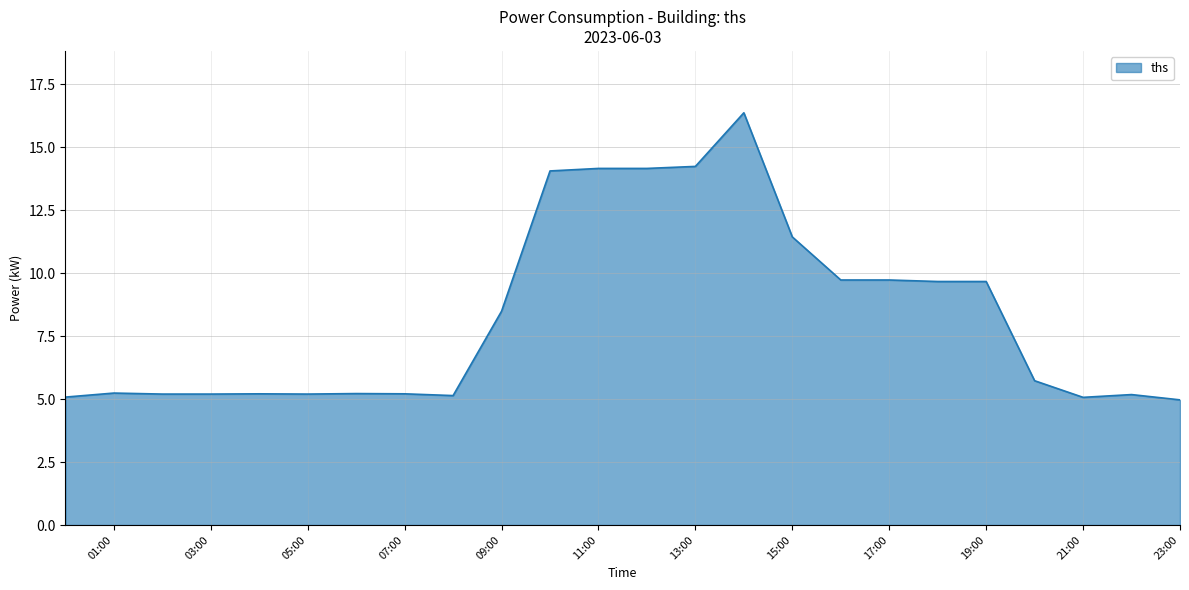

What is the smallest value displayed?

5.0